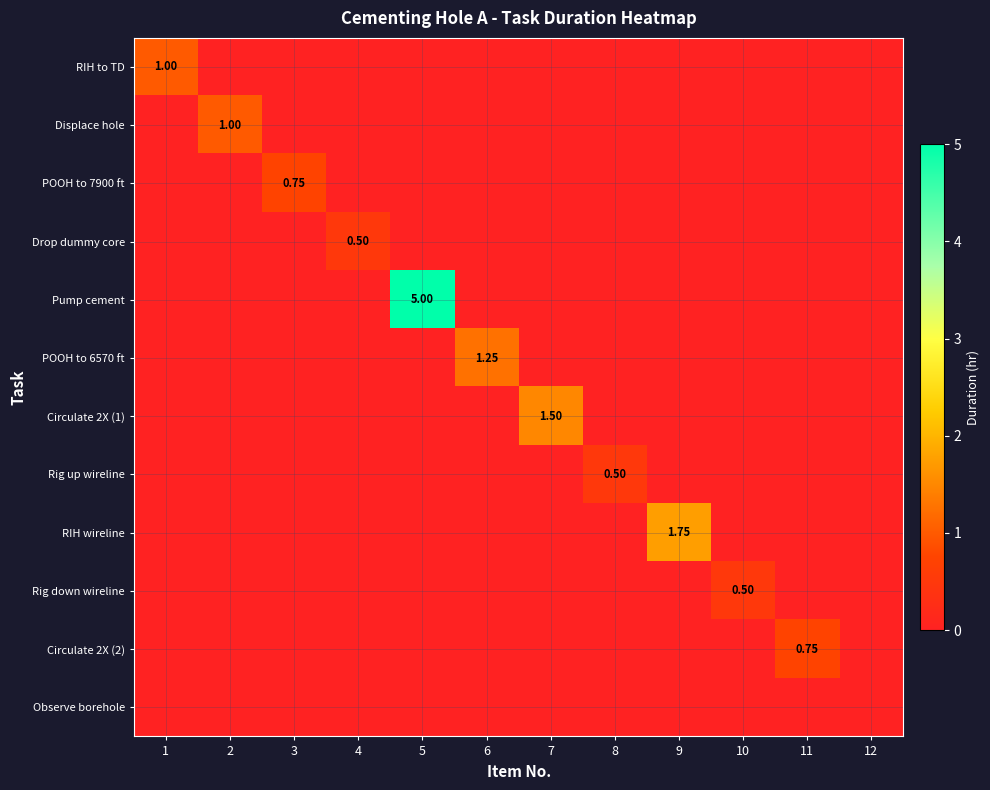

How many positive values does the Pump cement series have?

1